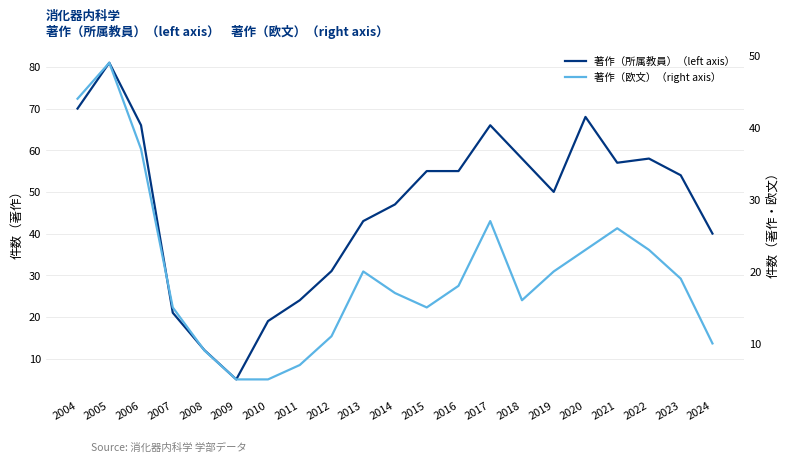

Does the chart have visible grid lines?

Yes